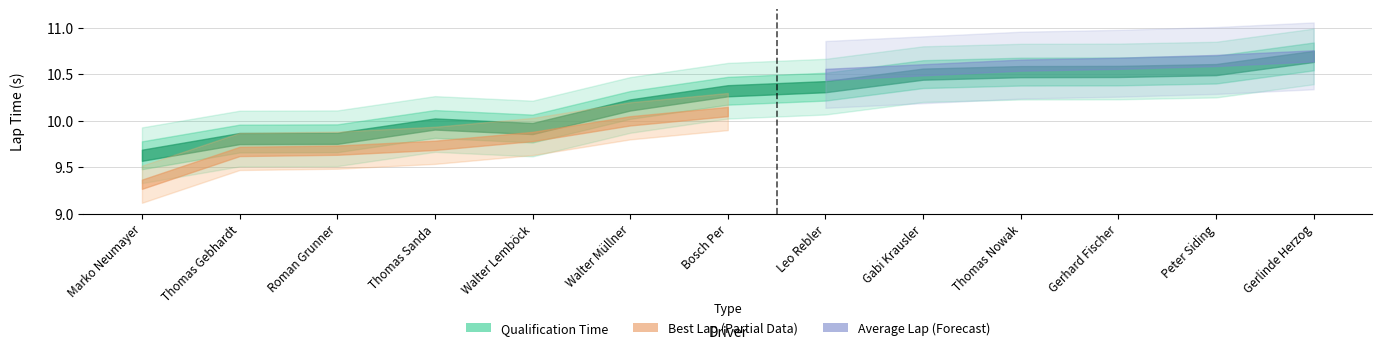

What position from the right is Leo Rebler?

6